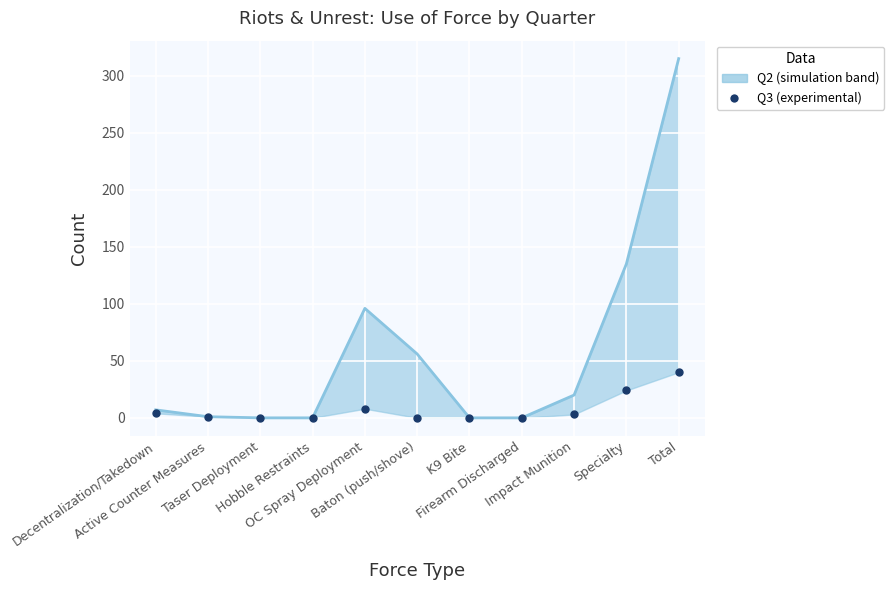

The value at Hobble Restraints is 0. True or false?

True